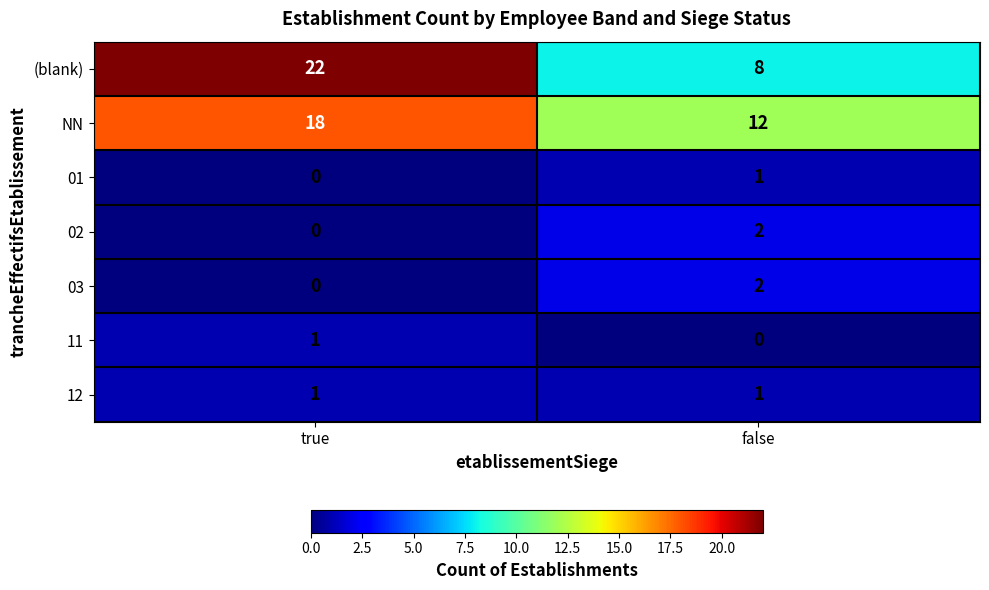

Is it true that 02 equals 4 at false?

False